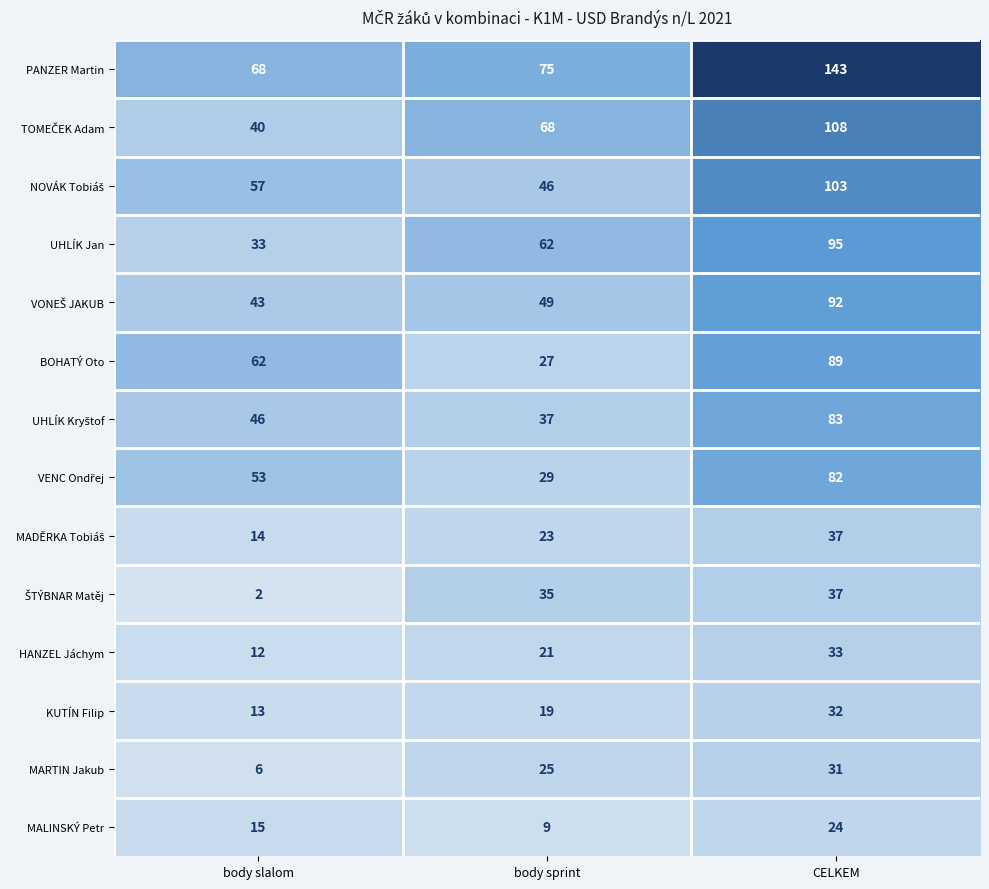

Which label corresponds to the smallest value in the chart?

body slalom